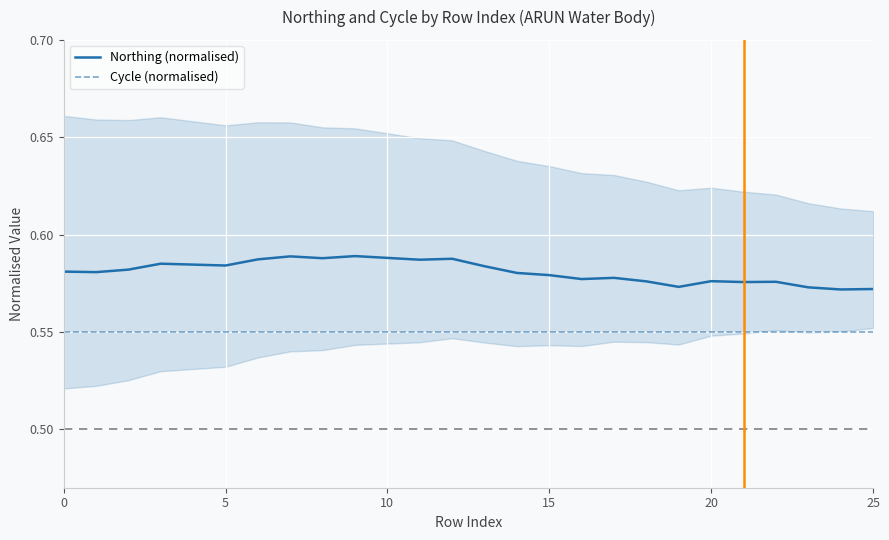

What are all the series names shown in the legend?

Northing (normalised), Cycle (normalised)